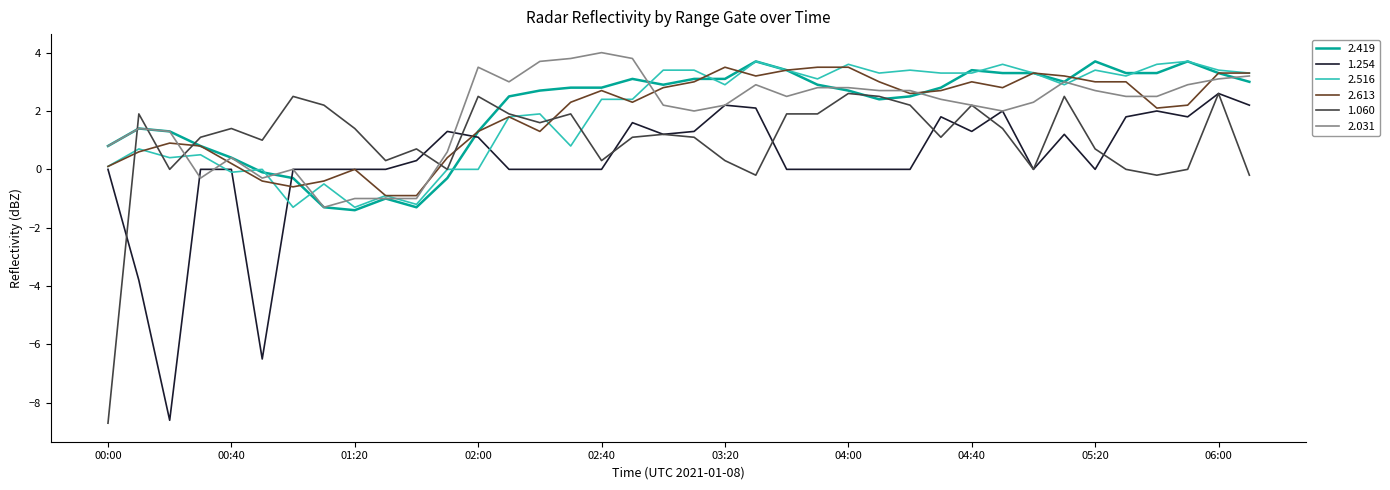

What is the lowest value of the 1.060 series?

-8.7